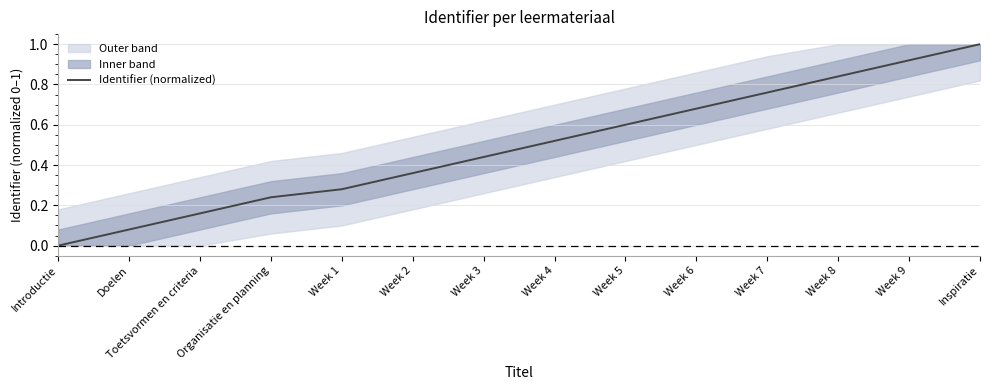

The chart shows a value of 0.4 at Week 1. True or false?

False